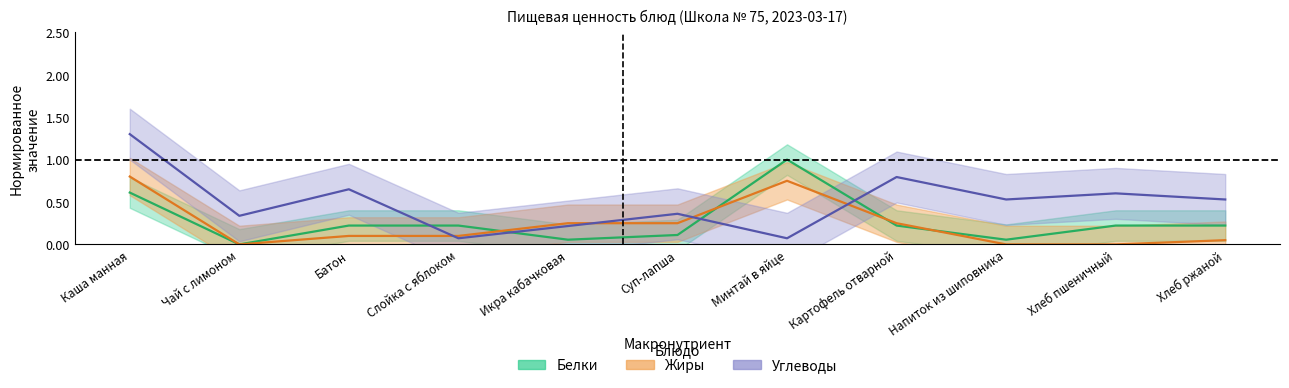

What are all the series names shown in the legend?

Белки, Жиры, Углеводы